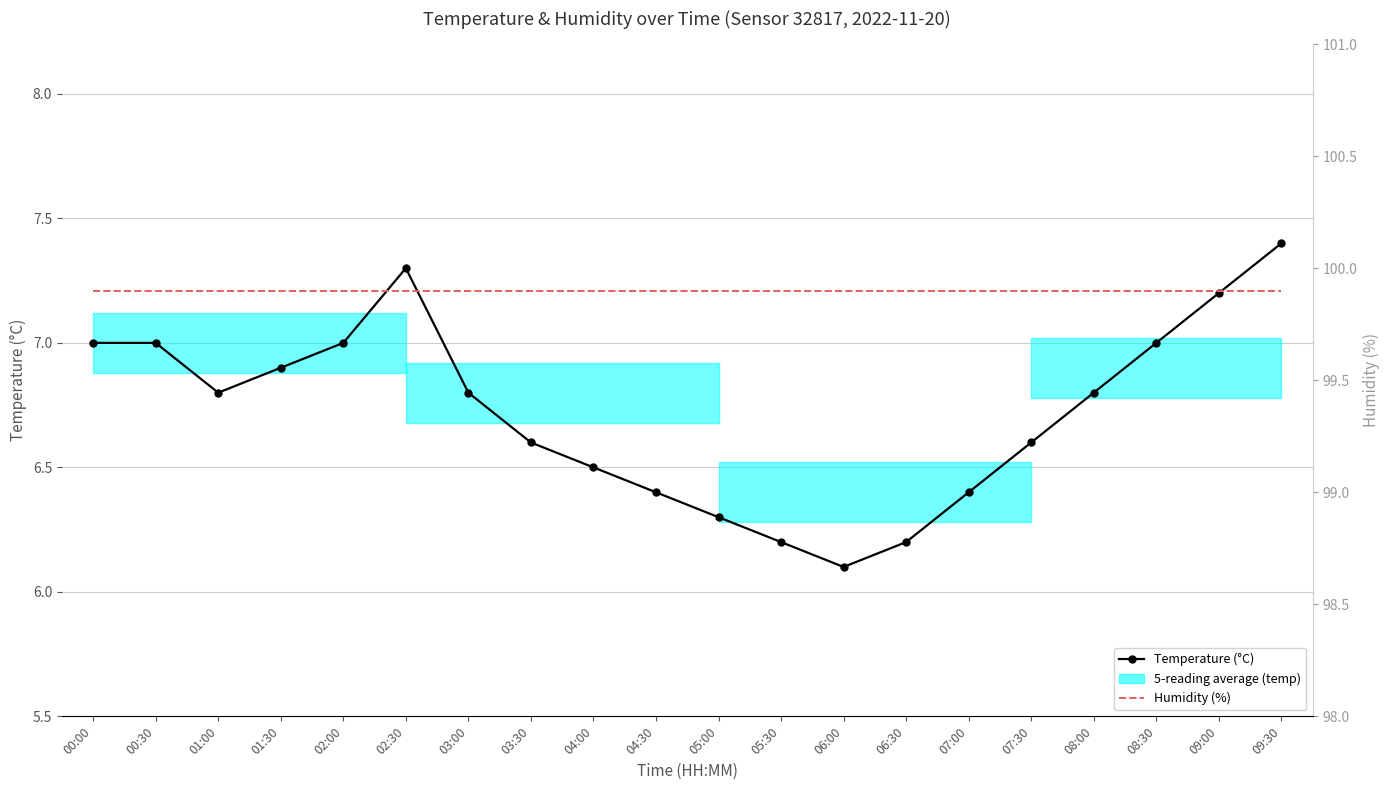

What is the average value of the Temperature (°C) series?

6.7